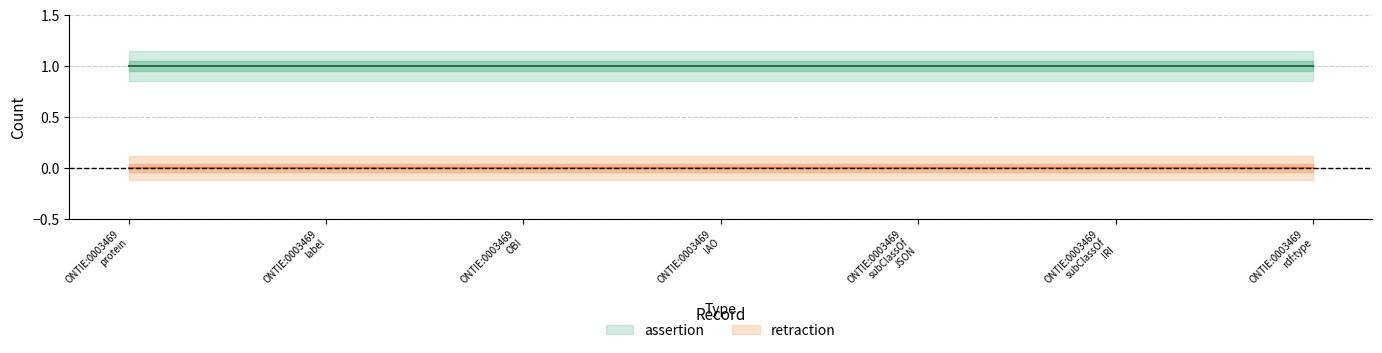

Does the chart have visible grid lines?

Yes